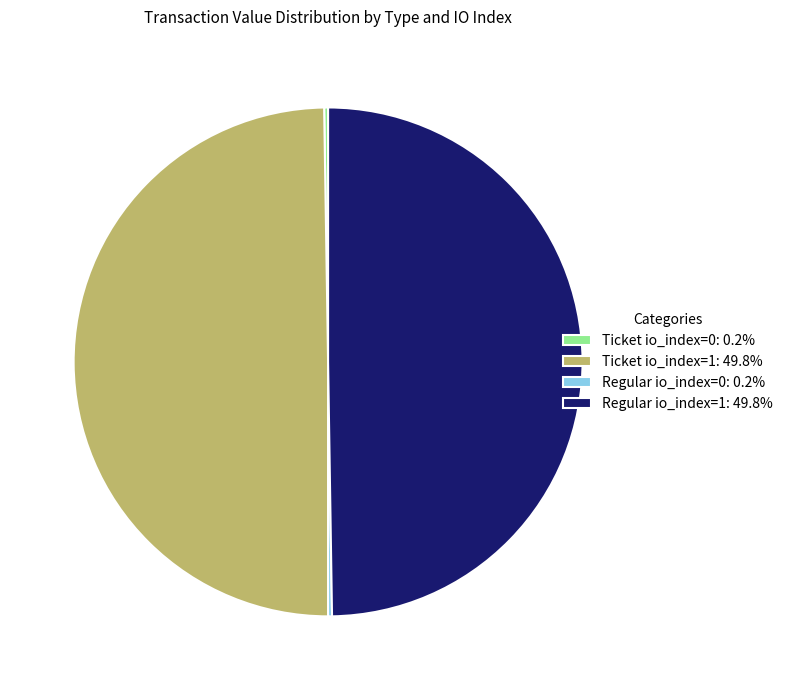

How many segments does this pie chart have?

4